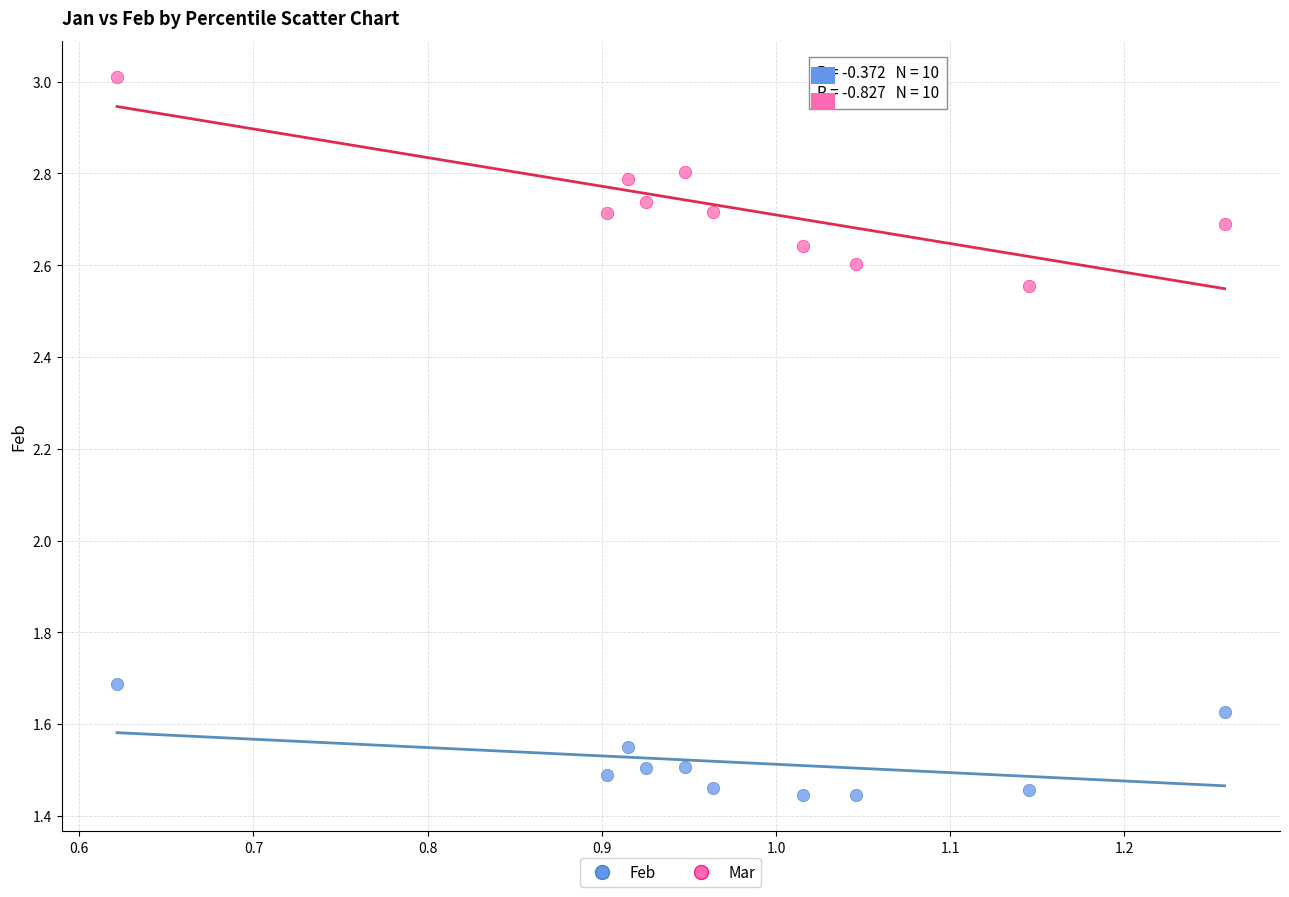

Which series has the widest spread of Y values?

Mar